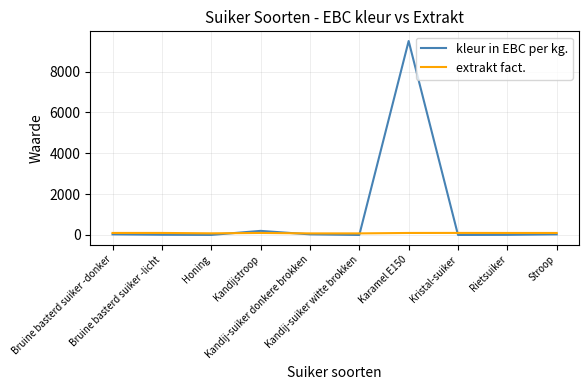

What is the average value of the extrakt fact. series?

92.4